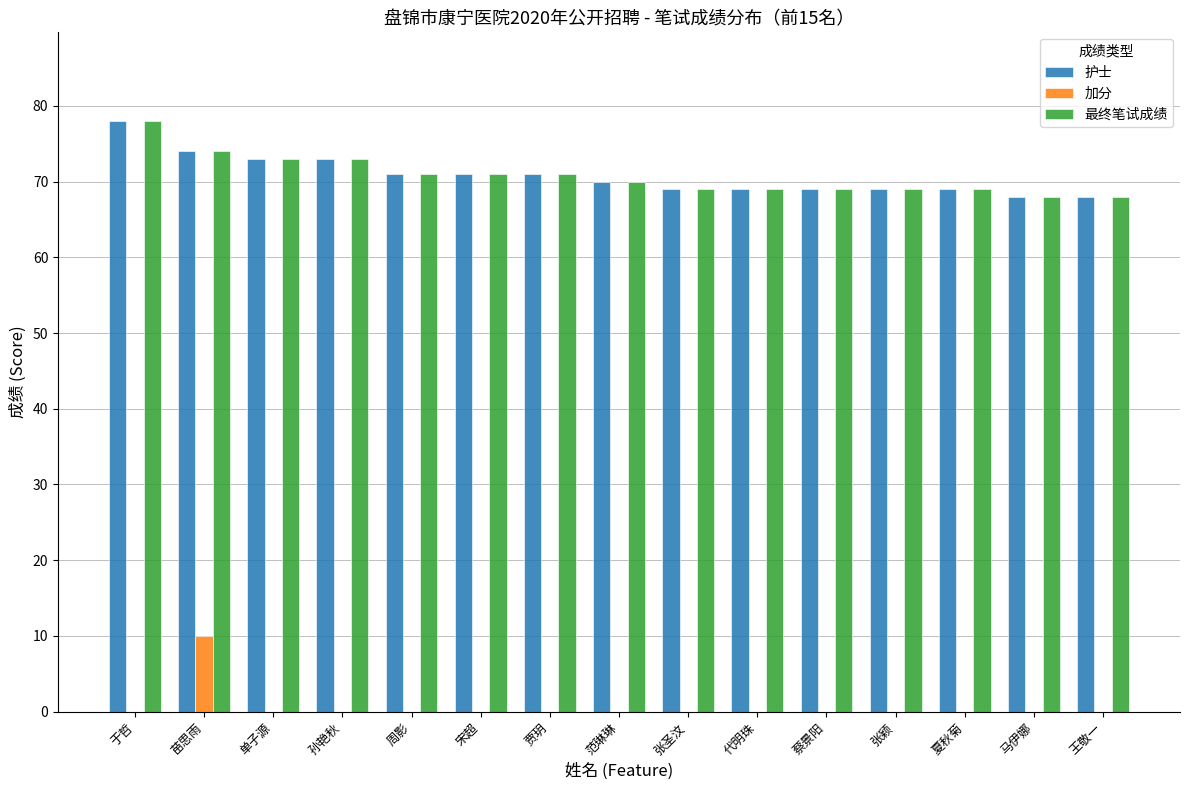

The 最终笔试成绩 series shows 69 at 蔡景阳. True or false?

True